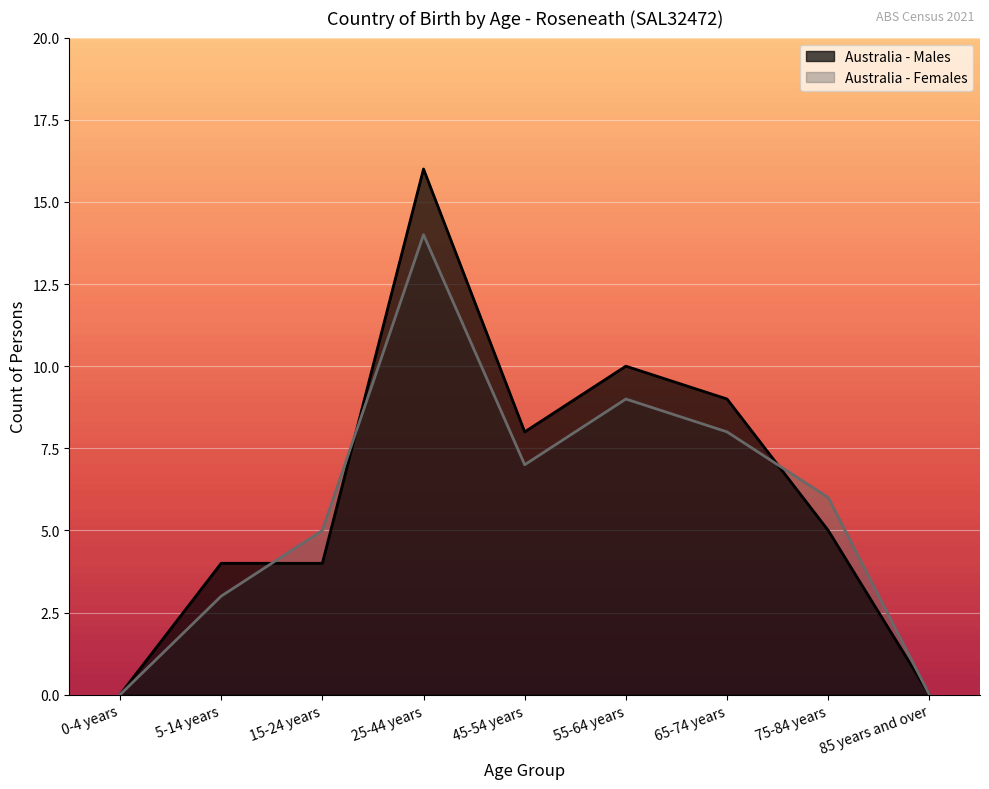

List the series in order of their overall mean, highest first.

Australia - Males, Australia - Females